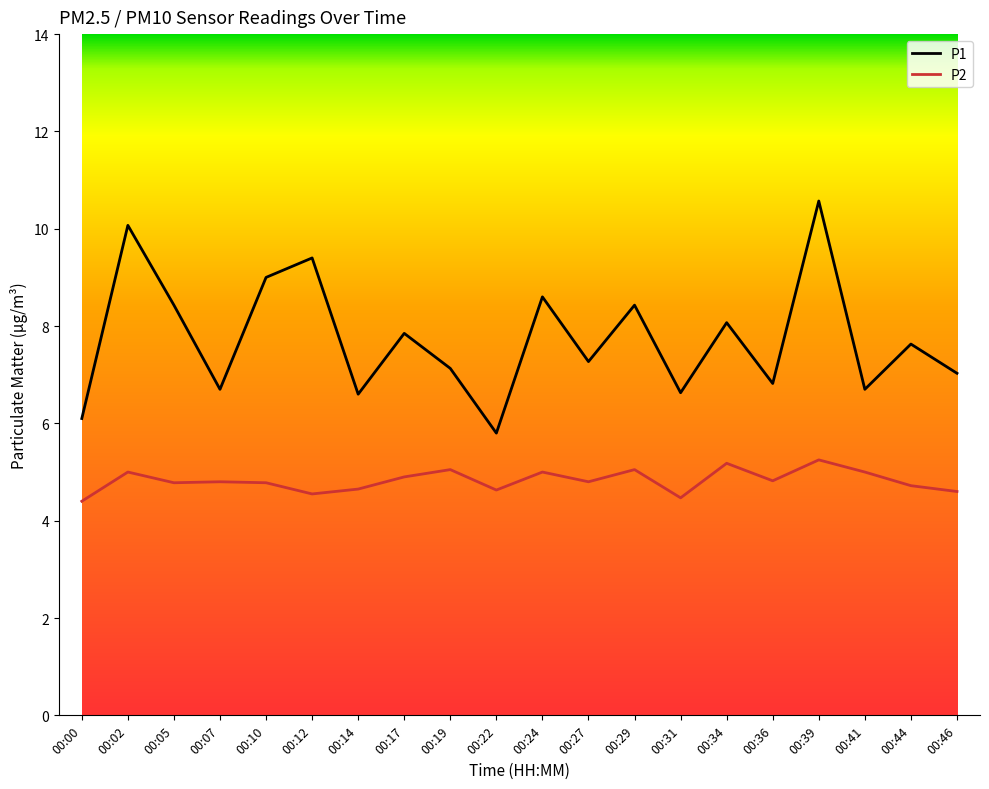

At which category does P1 reach its first local peak?

00:02